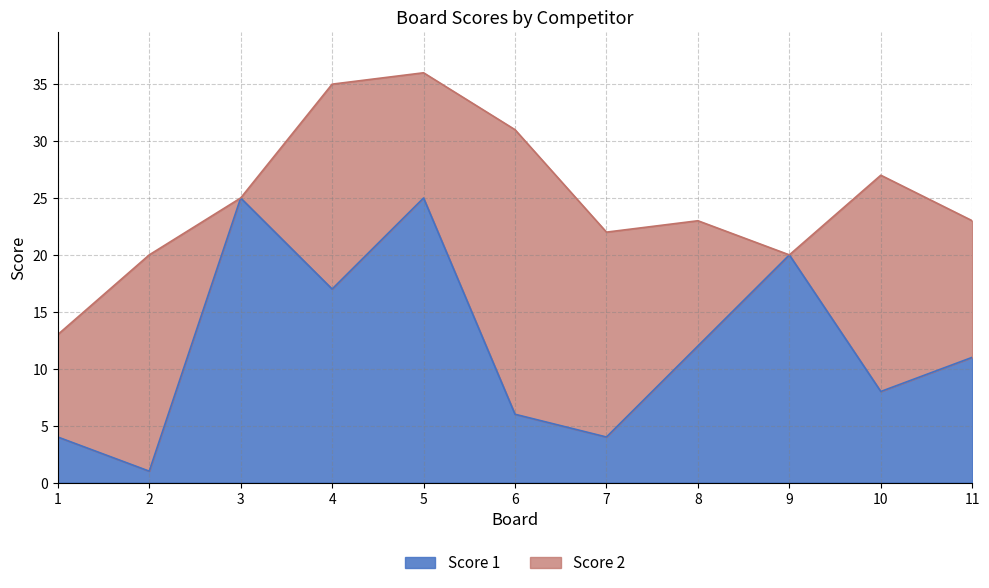

List the labels in order of value, smallest first.

2, 1, 7, 6, 10, 11, 8, 4, 9, 3, 5